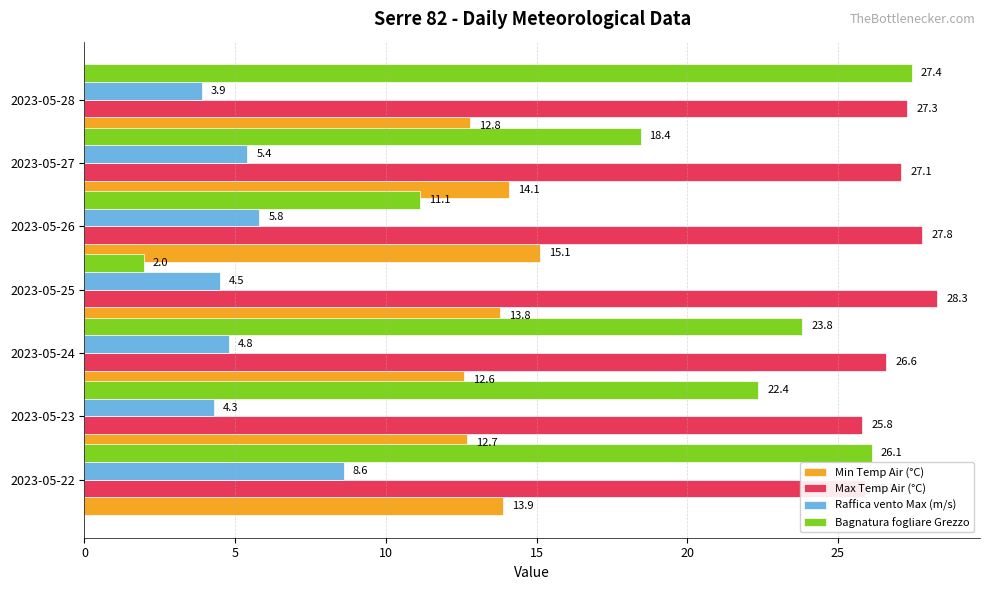

What is the average value of the Min Temp Air (°C) series?

13.6